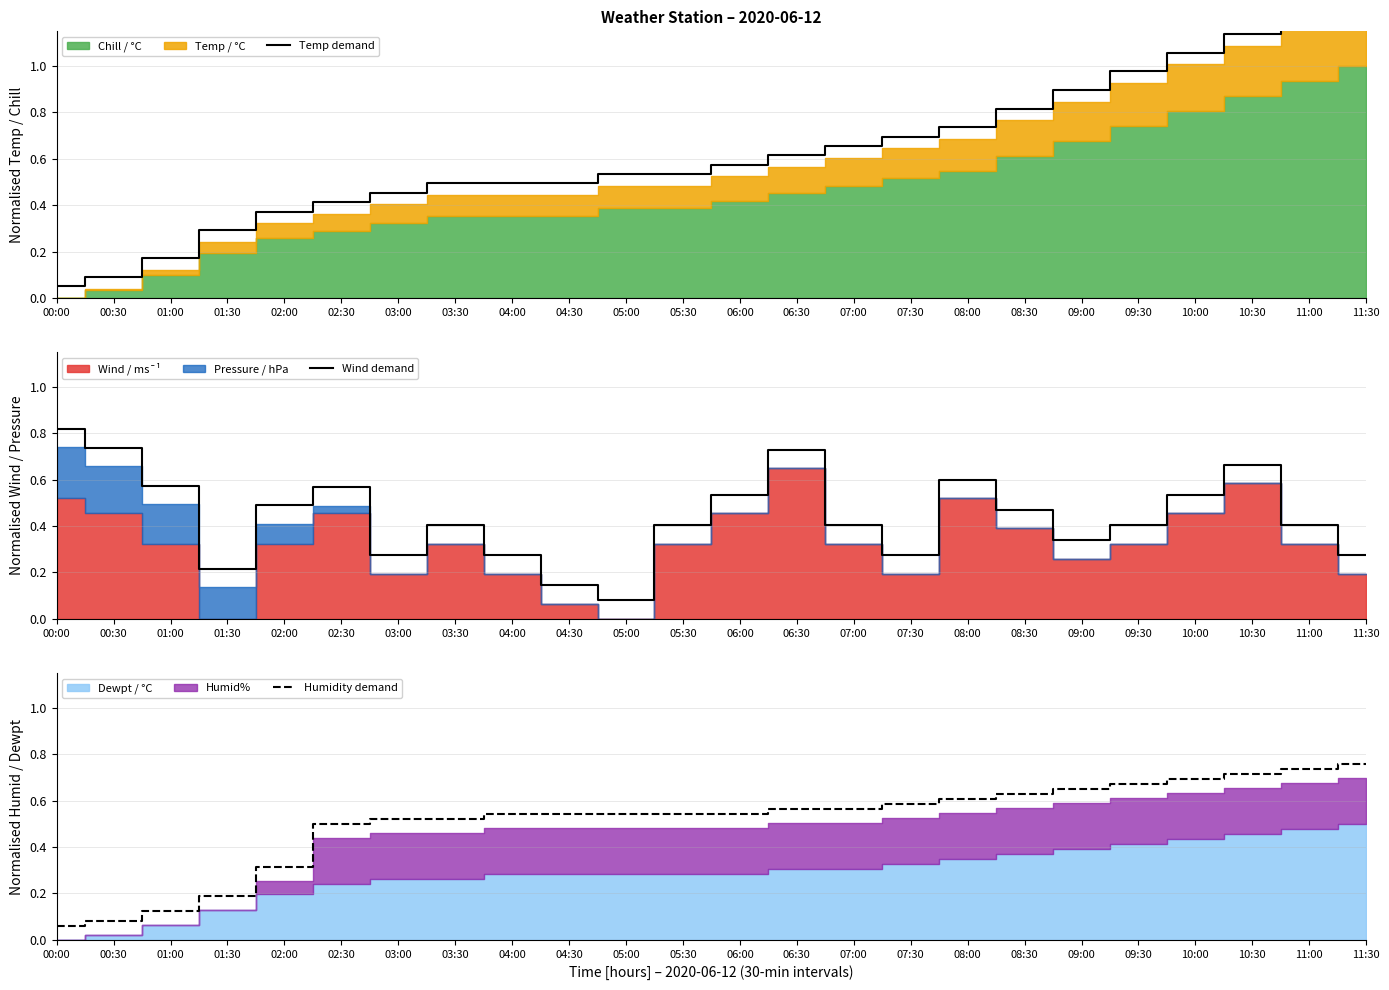

What is the difference between the second highest and minimum values in the Humidity demand series?

0.7